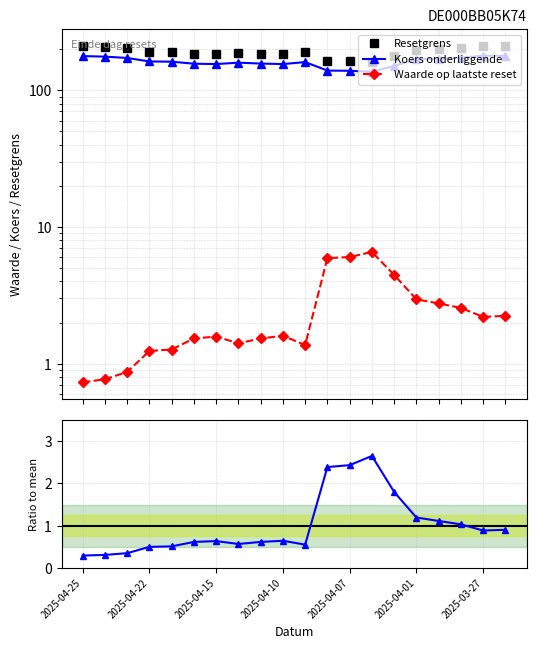

How many values in the Waarde op laatste reset series are below 1?

3